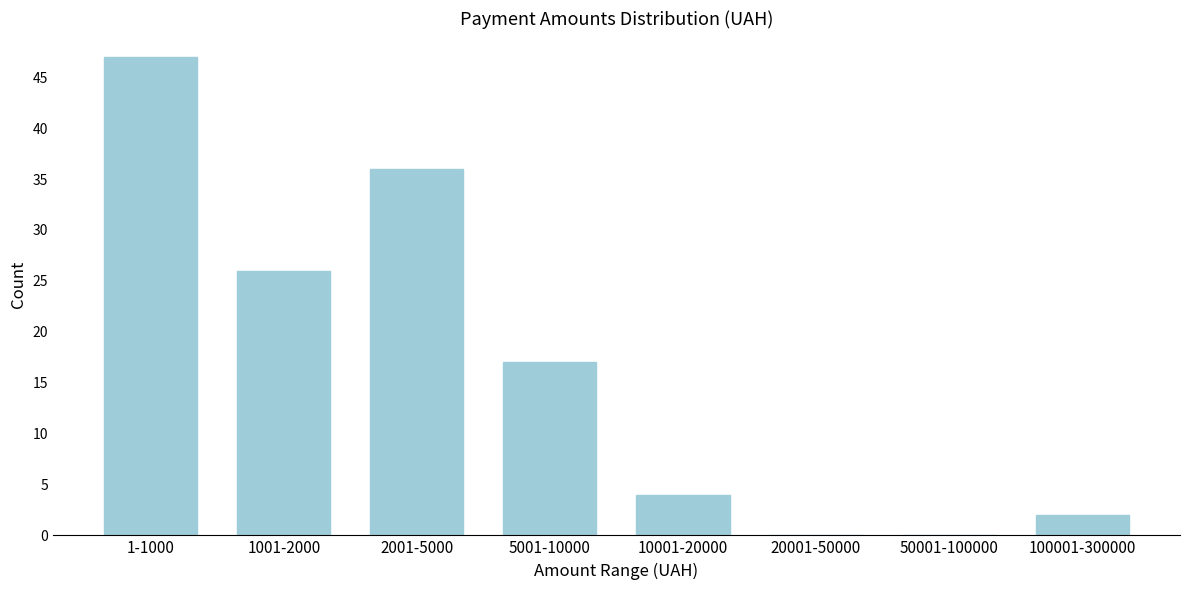

Reading left to right, transcribe all the data shown in this chart.

1-1000=47	1001-2000=26	2001-5000=36	5001-10000=17	10001-20000=4	20001-50000=0	50001-100000=0	100001-300000=2